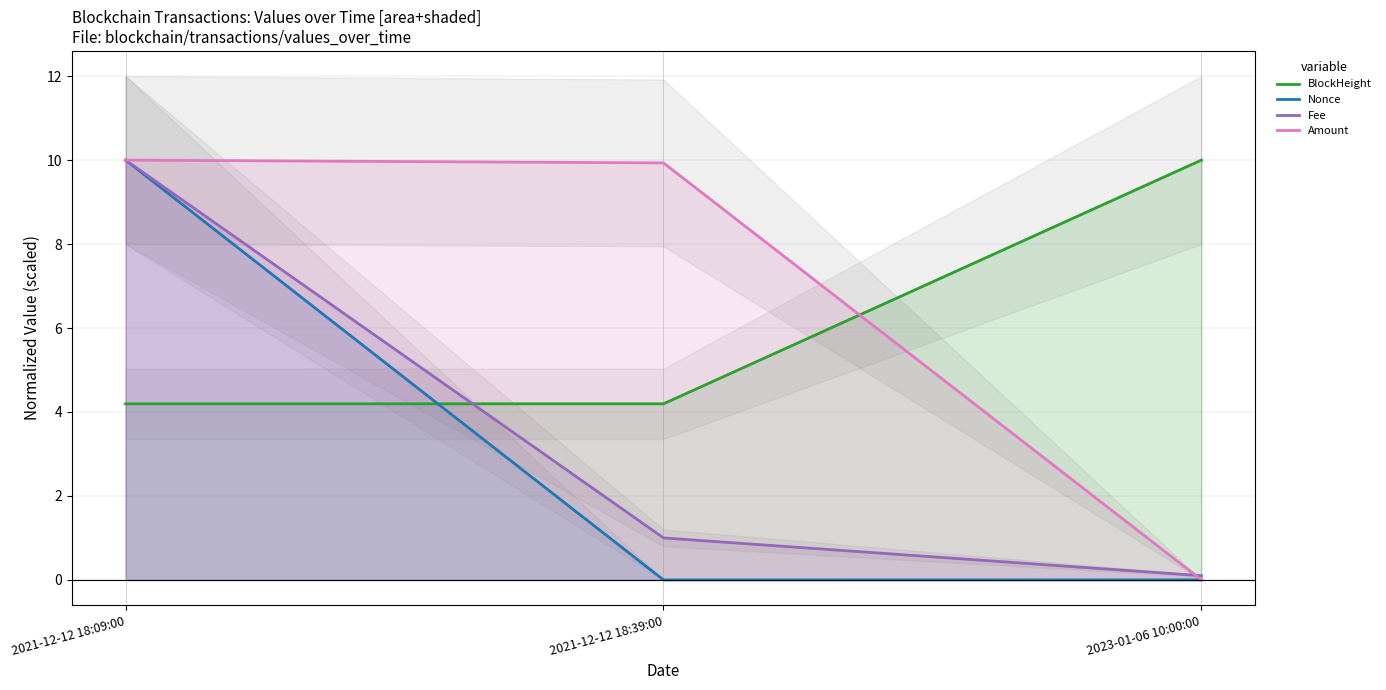

Where is BlockHeight nearest to the value 7?

2021-12-12 18:39:00